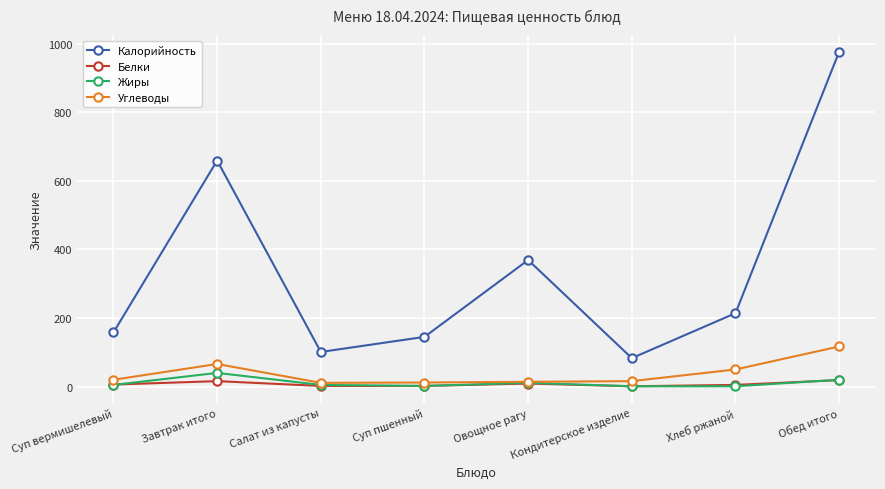

Which label corresponds to the largest value in the chart?

Обед итого